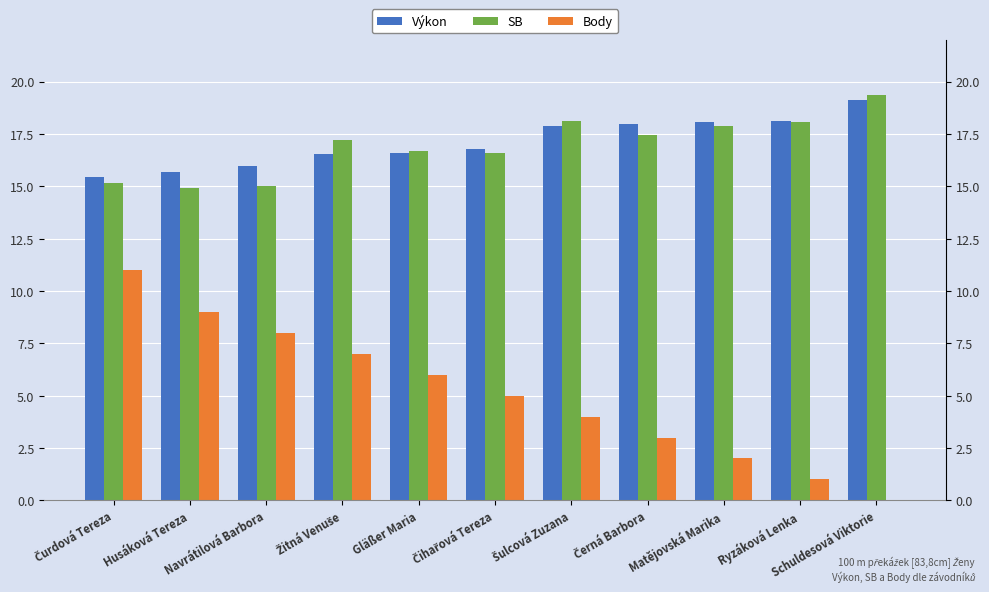

What is the label of the 3rd bar from the right?

Matějovská Marika